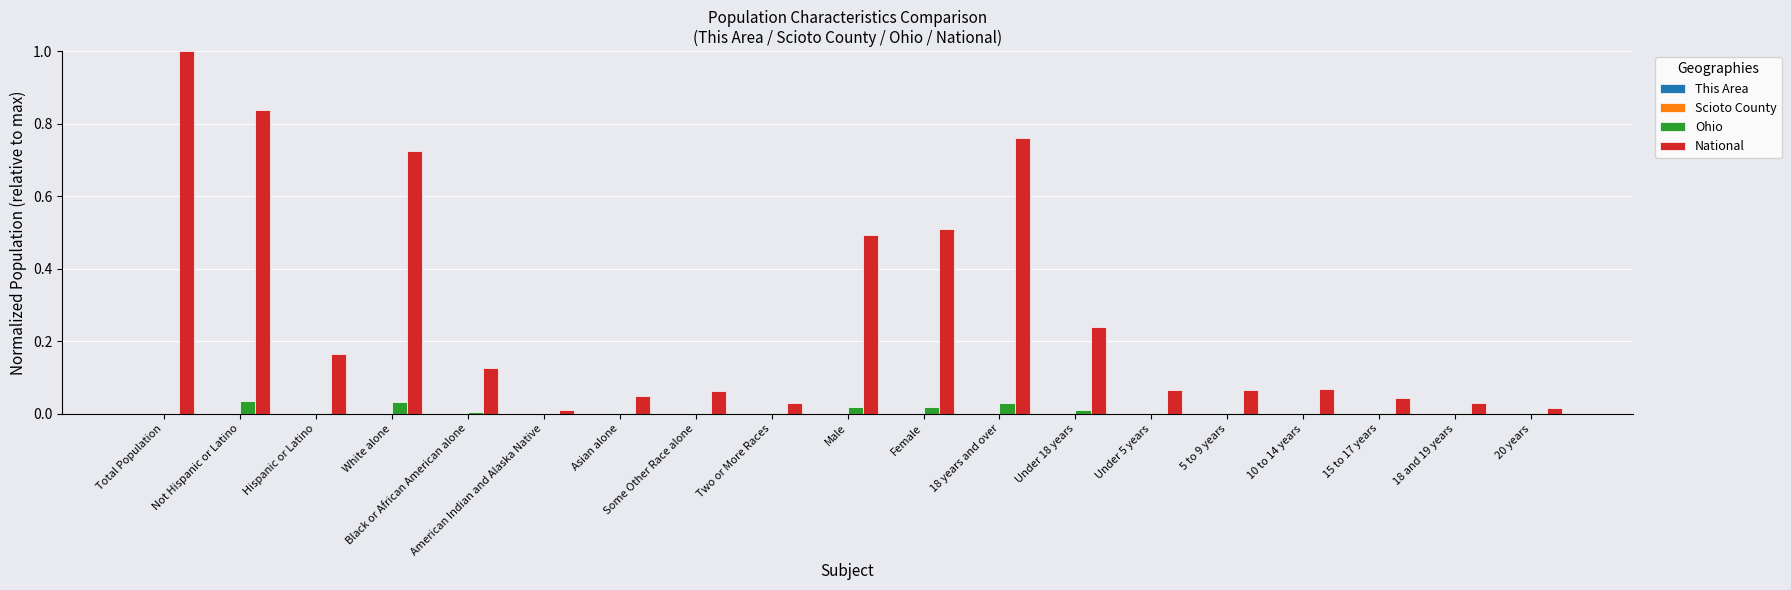

Which category has the highest value across all series?

Total Population